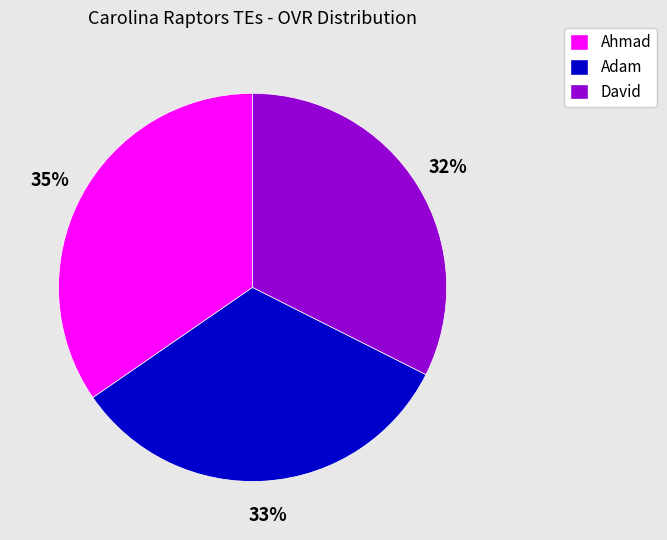

Do David and Adam together represent more than half of the pie?

Yes